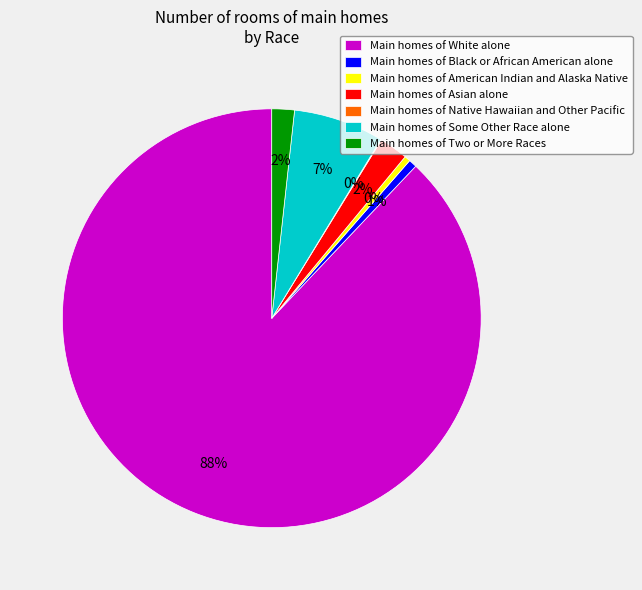

Which category has the biggest portion of the pie?

Main homes of White alone